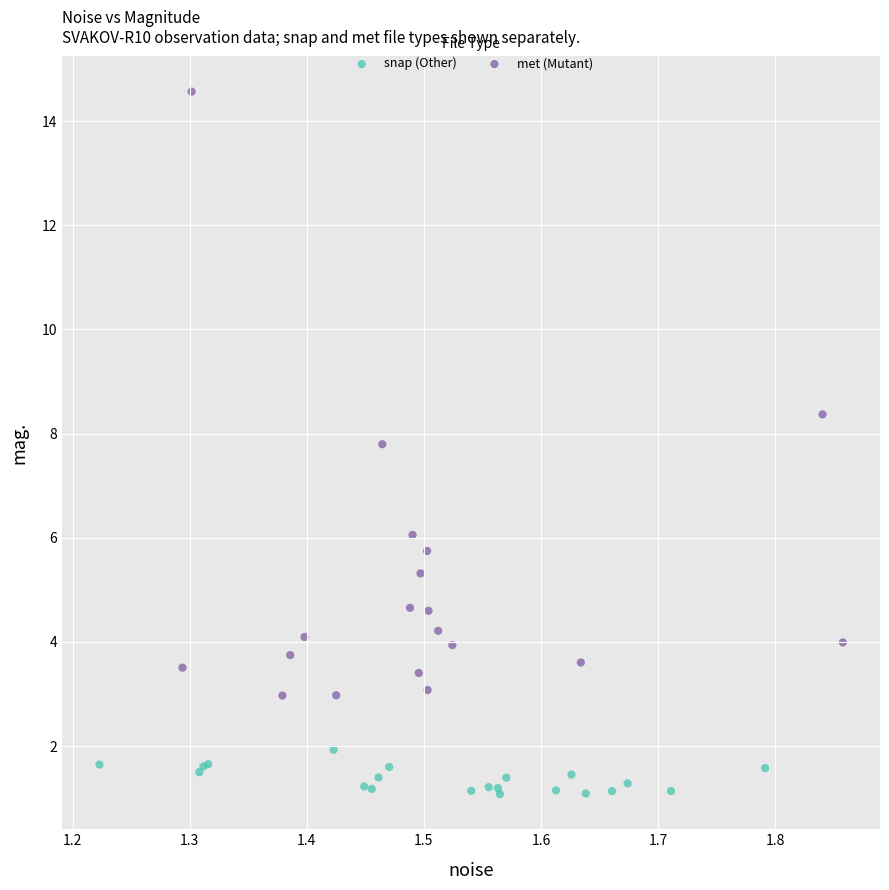

Which series contains the highest Y value?

met (Mutant)